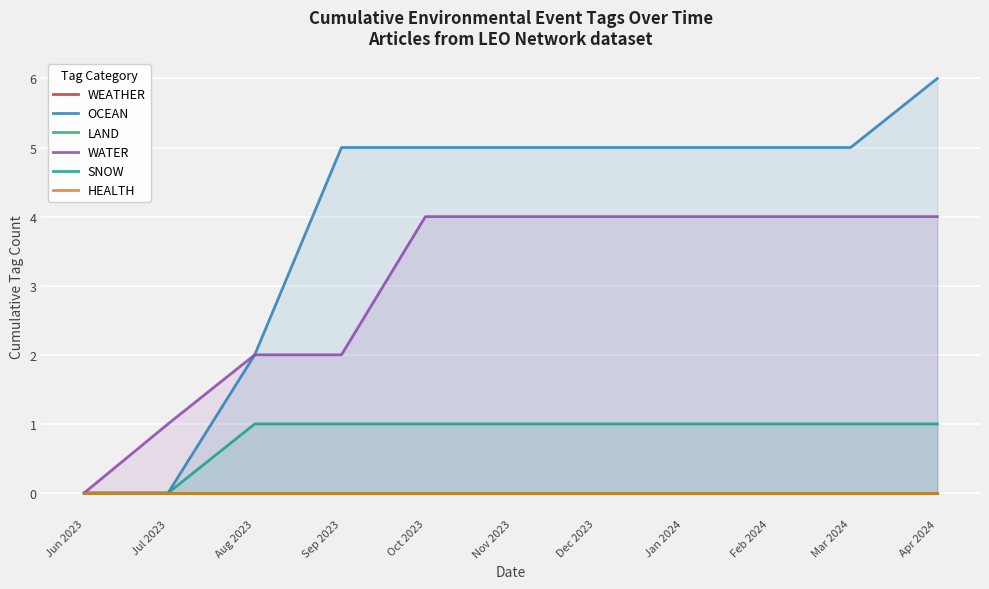

What is the label of the 2nd point from the left?

Jul 2023